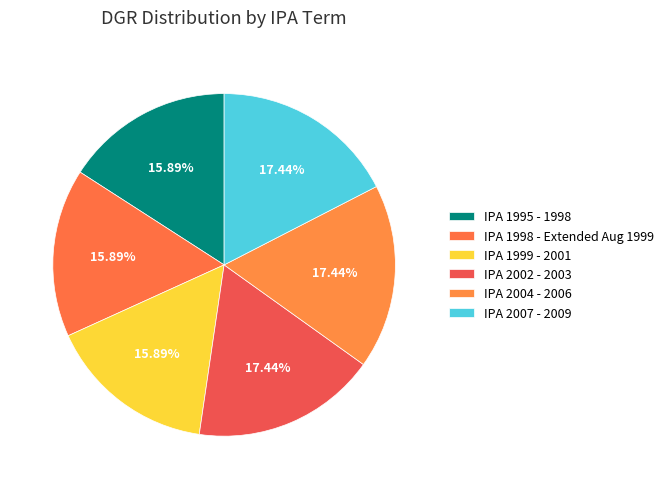

To the nearest percent, what is the difference between the IPA 1998 - Extended Aug 1999 and IPA 2004 - 2006 slice percentages?

2%